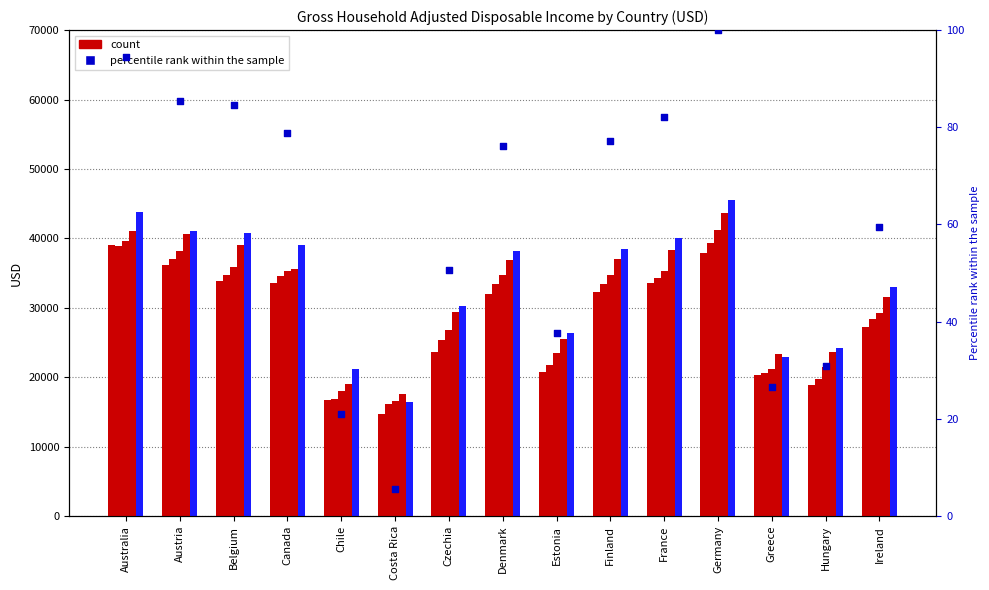

Which has a higher value, France or Costa Rica?

France